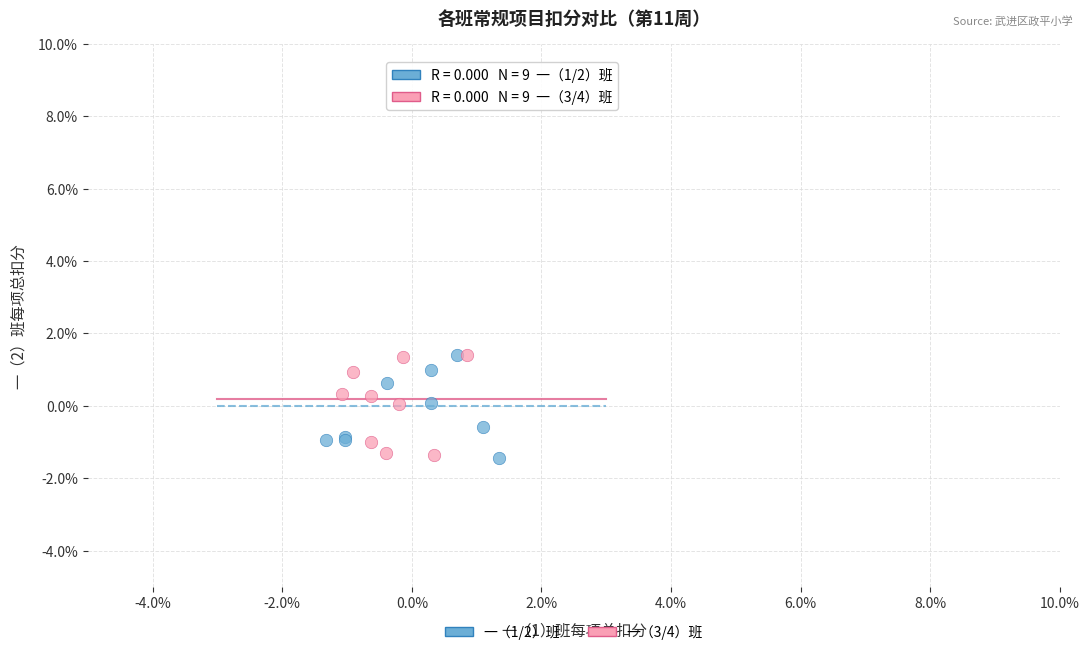

What are all the series names shown in the legend?

一（1/2）班, 一（3/4）班